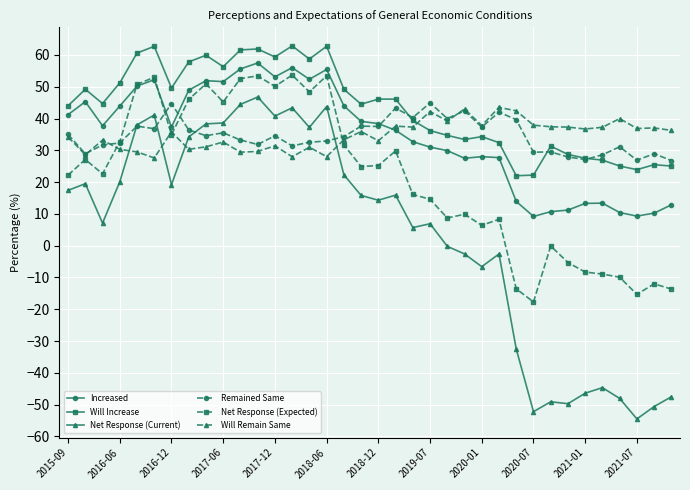

What is the lowest value of the Increased series?

9.2